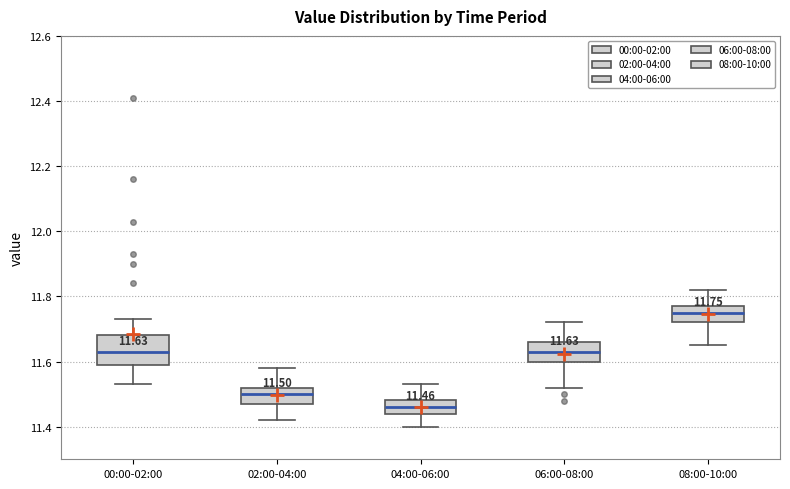

Comparing the boxes themselves (not the whiskers), which one is the tallest?

00:00-02:00